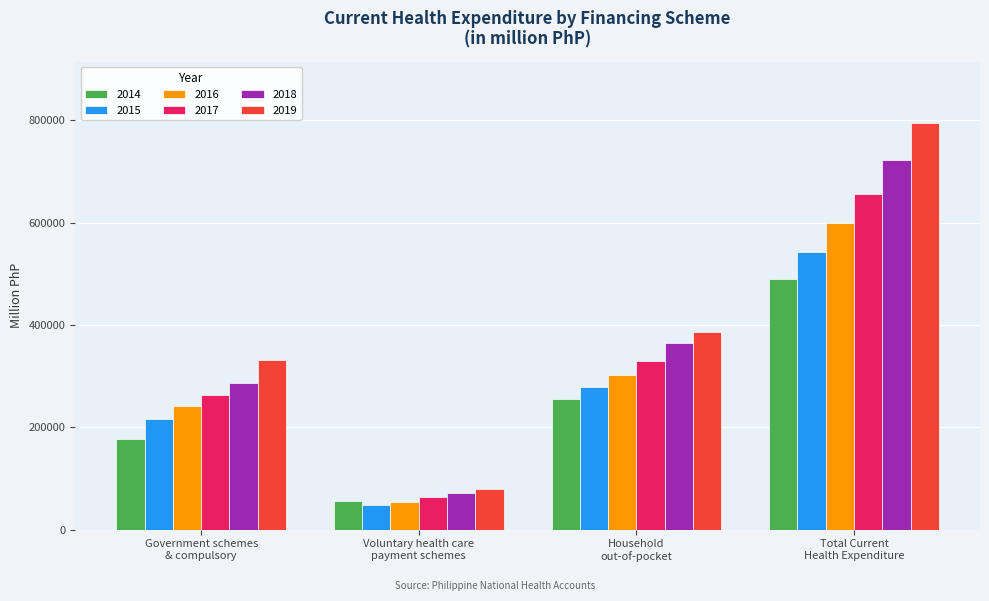

Reading left to right, list all the values displayed in this chart.

2014: 177821.2	55088.7	256157.0	489066.9
2015: 216990.6	48393.6	278197.5	543581.6
2016: 241594.9	54691.1	302175.9	598462.0
2017: 263353.2	63533.1	328828.0	655714.2
2018: 287194.3	70737.1	364241.1	722172.6
2019: 330810.7	78470.0	386358.2	795638.9